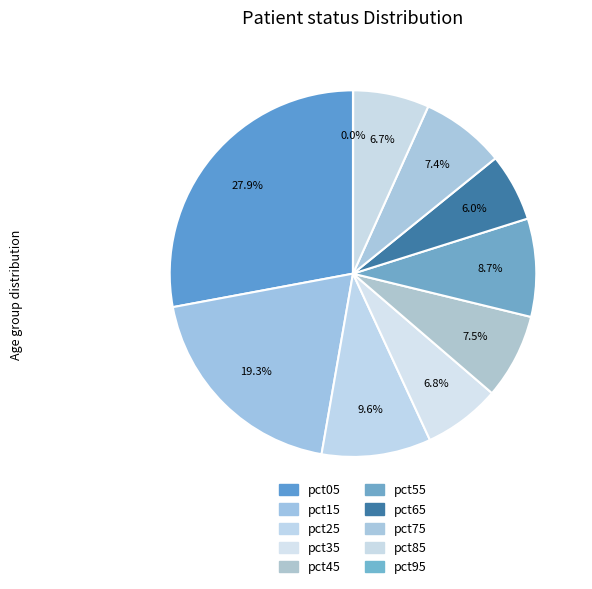

Which category has the smallest portion of the pie?

pct95